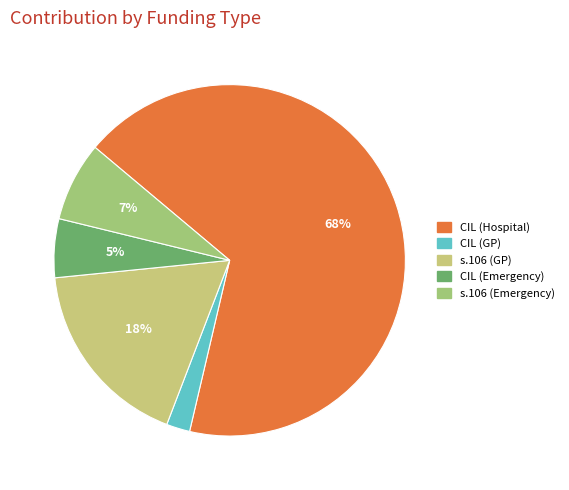

Which slice is the largest?

CIL (Hospital)